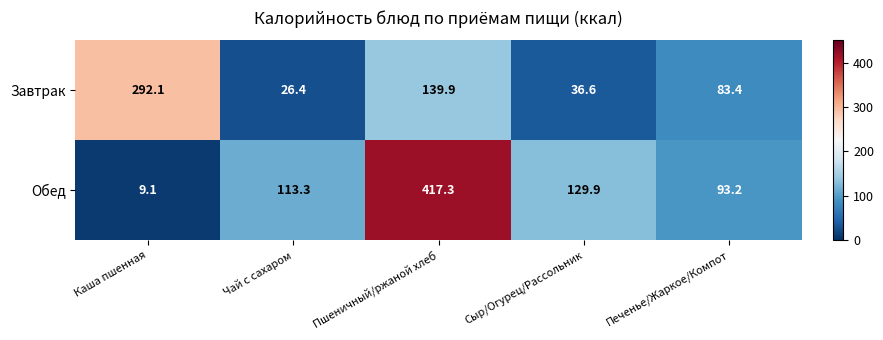

Reading left to right, what are all the values shown in this chart?

Завтрак: 292.1	26.4	139.9	36.6	83.4
Обед: 9.1	113.3	417.3	129.9	93.2